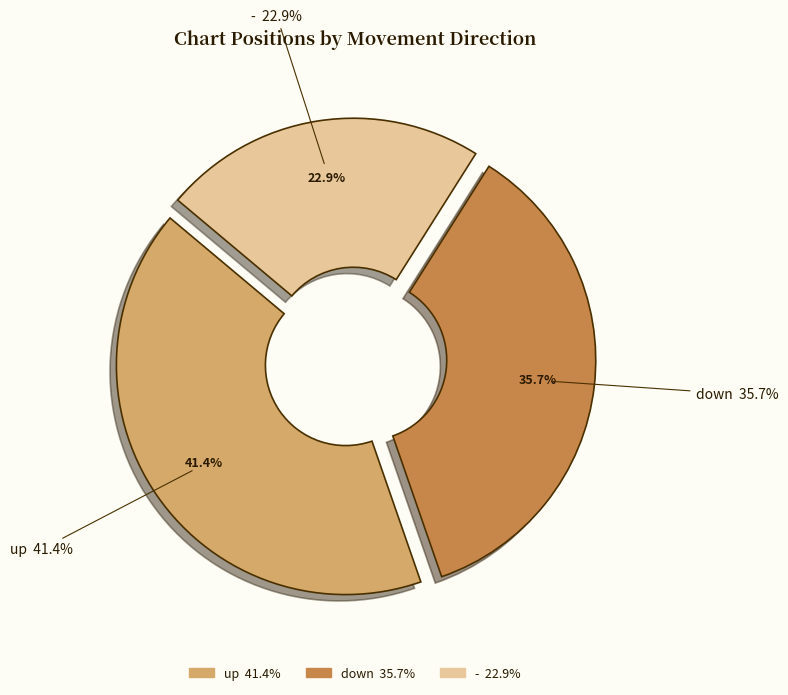

How many slices are in this pie chart?

3